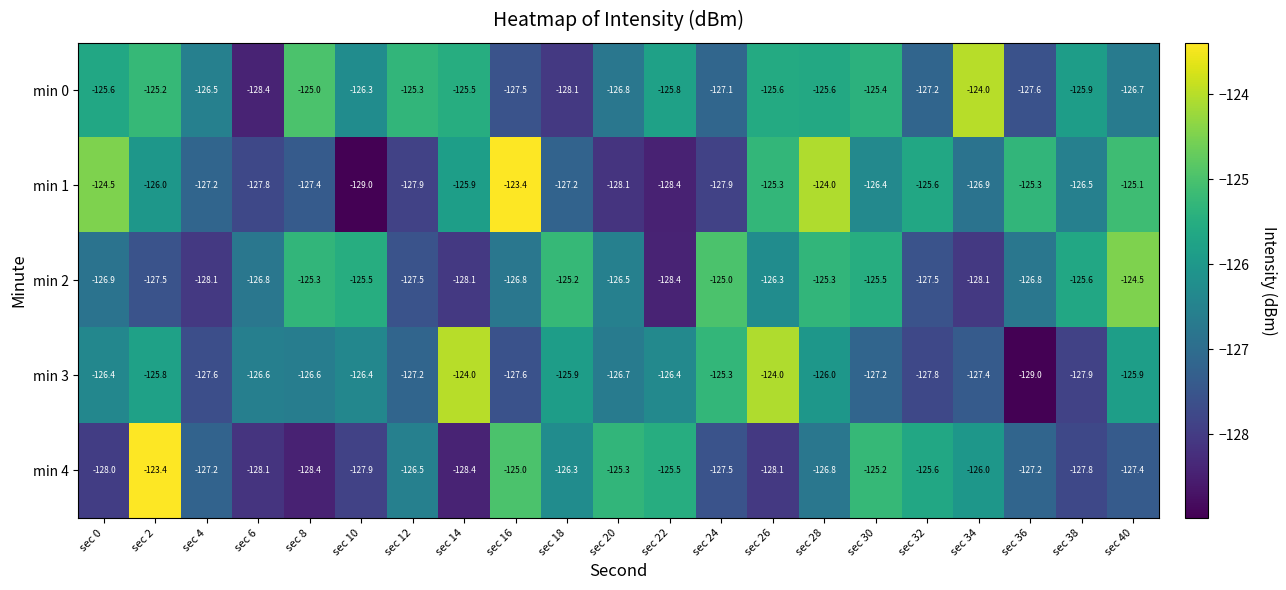

Which category has the lowest value in the min 2 series?

sec 22